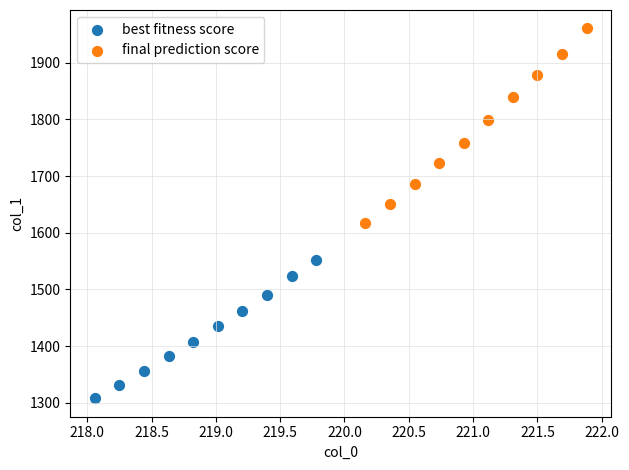

Which series contains the highest Y value?

final prediction score